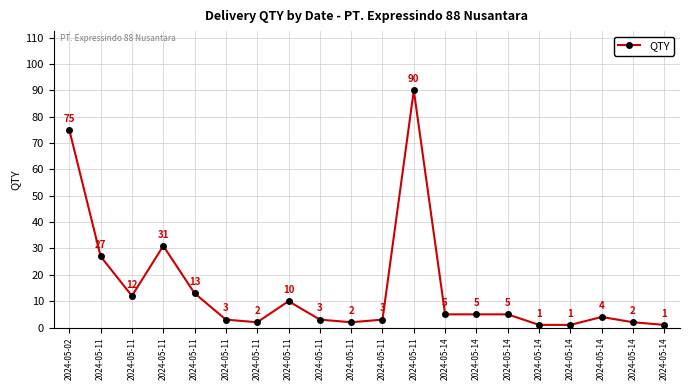

Does the chart have visible grid lines?

Yes